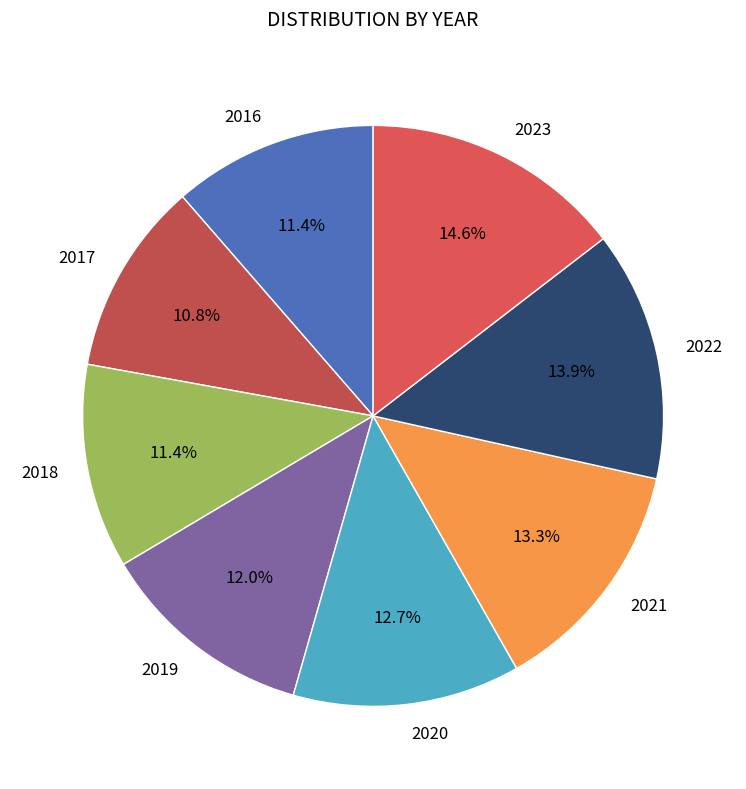

What is the ratio of the value at 2019 to the value at 2016?

1.1